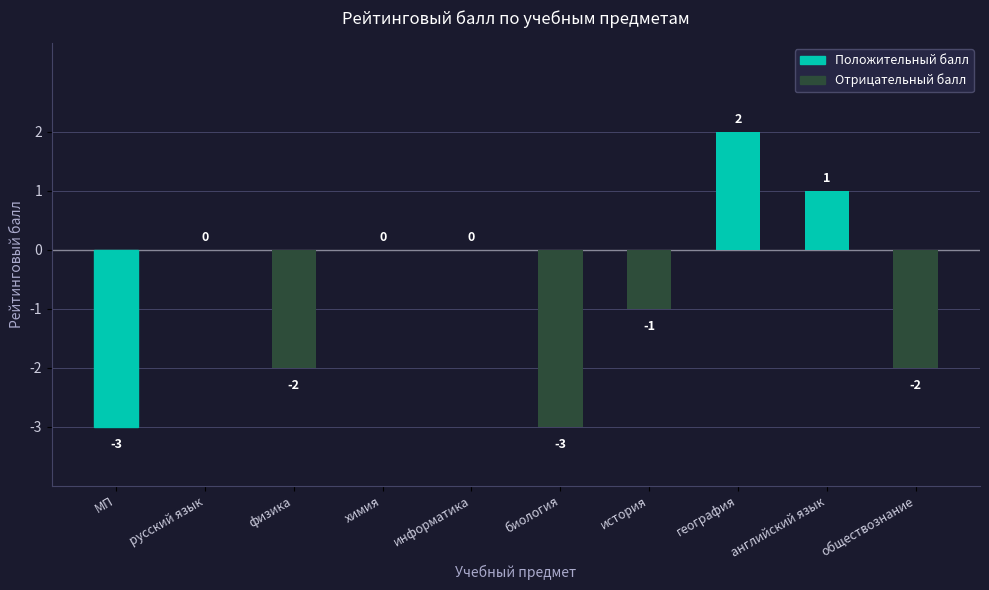

How many values are between -2 and 0?

6